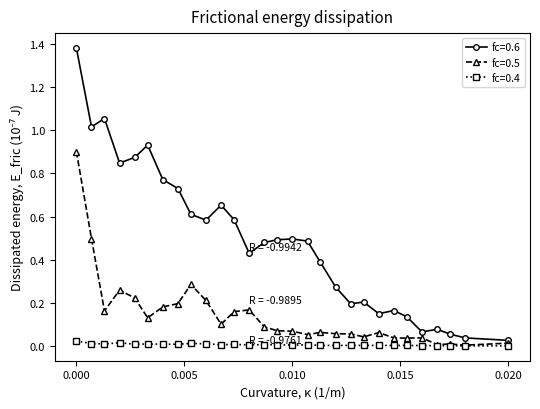

In fc=0.4, how many points are higher than both neighbors (excluding endpoints)?

7